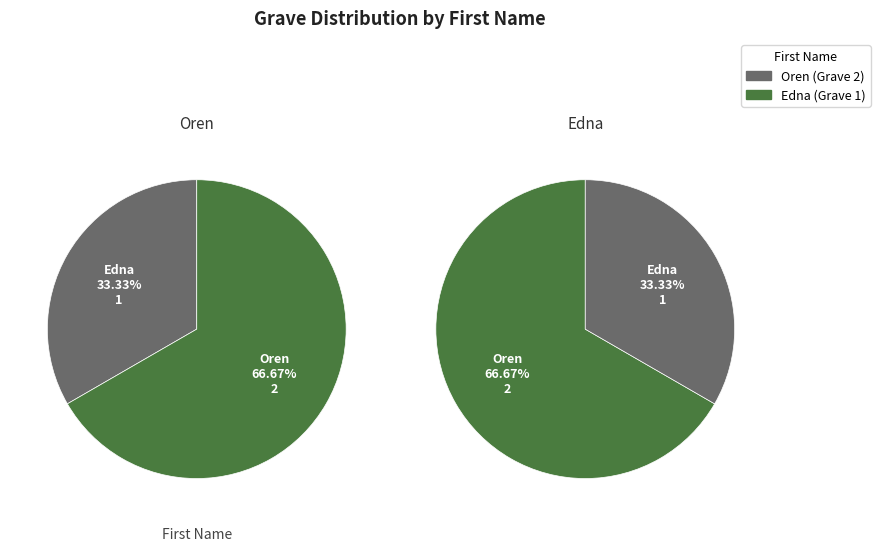

Which slice is the largest?

Oren